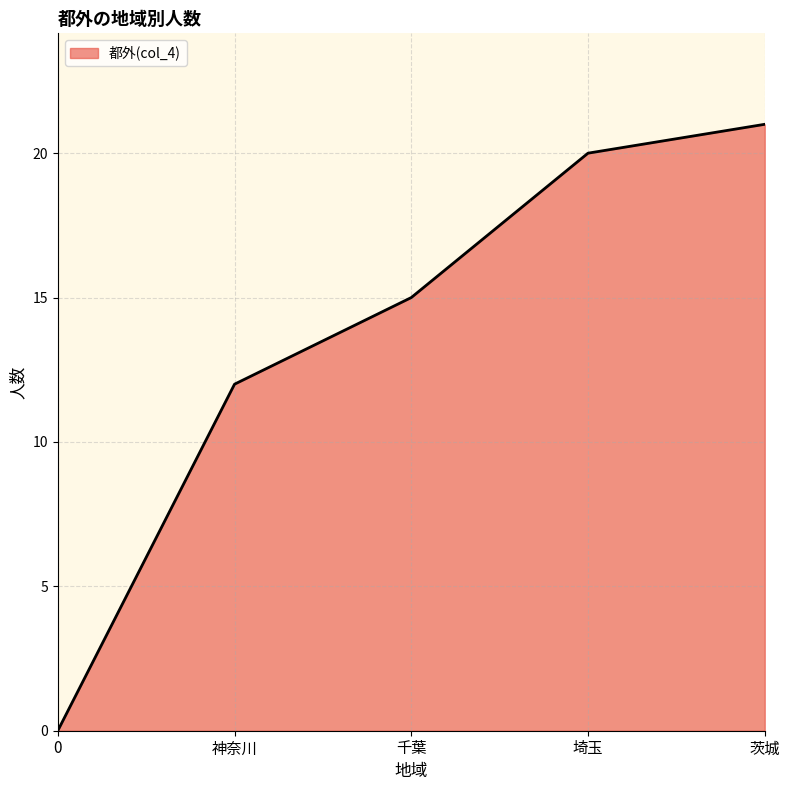

Rank the categories by value from lowest to highest.

0, 神奈川, 千葉, 埼玉, 茨城